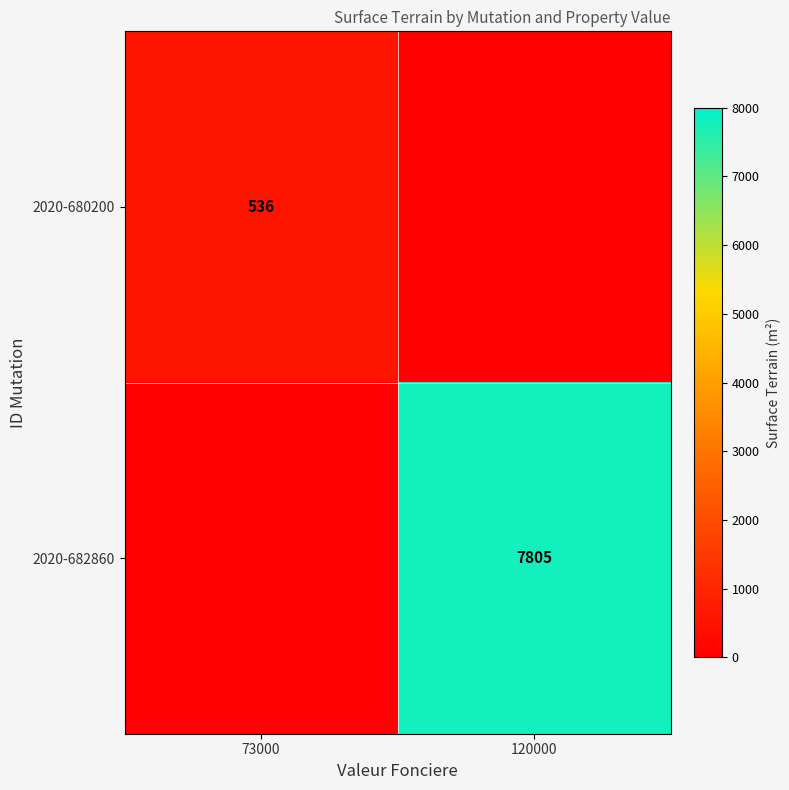

The 2020-682860 series shows 7805.0 at 120000. True or false?

True